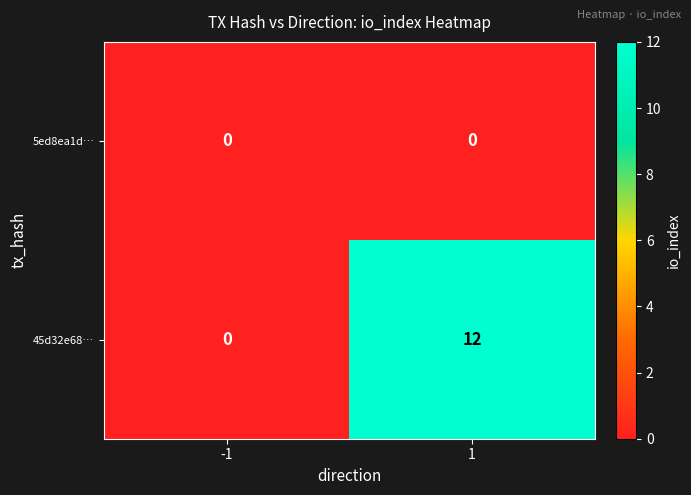

What is the difference between the maximum and minimum values in the 45d32e68… series?

12